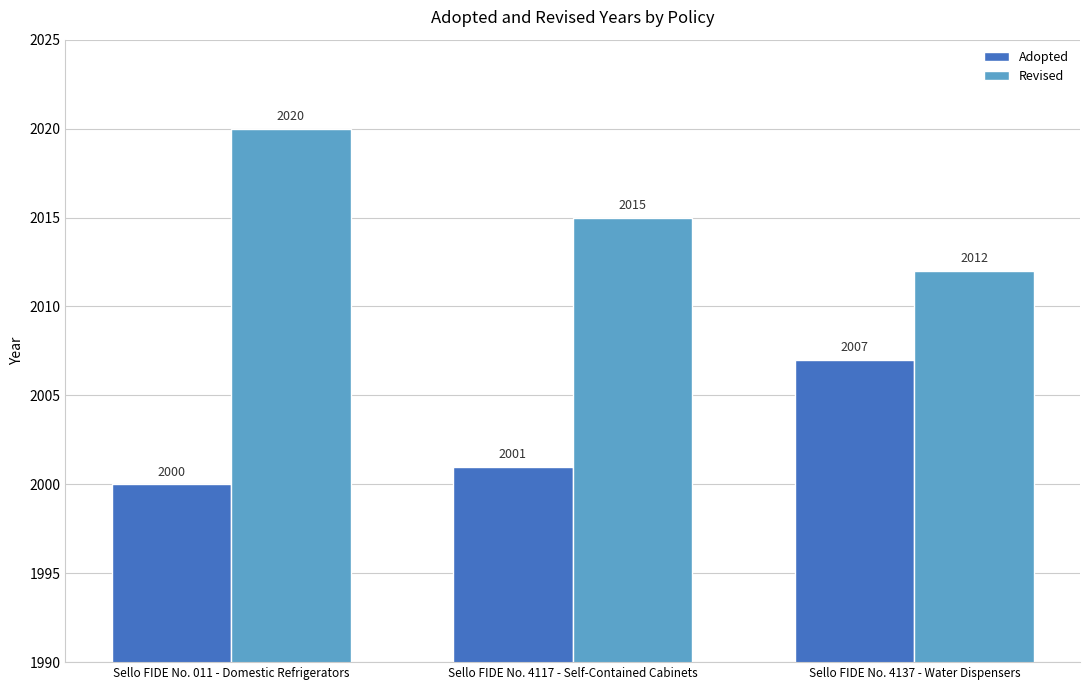

The value of Revised at Sello FIDE No. 011 - Domestic Refrigerators is 3083. True or false?

False